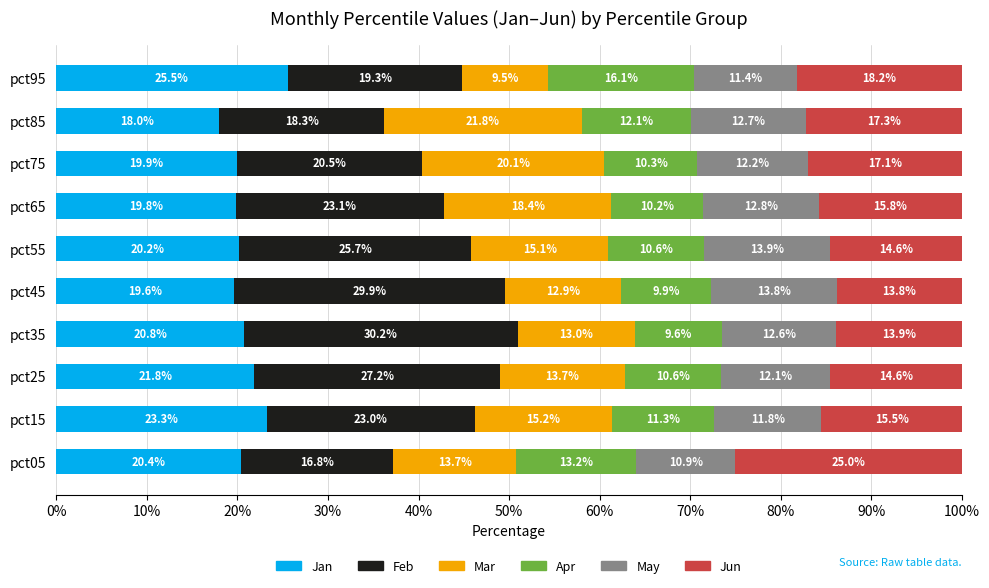

What is the average value of the Jan series?

20.9